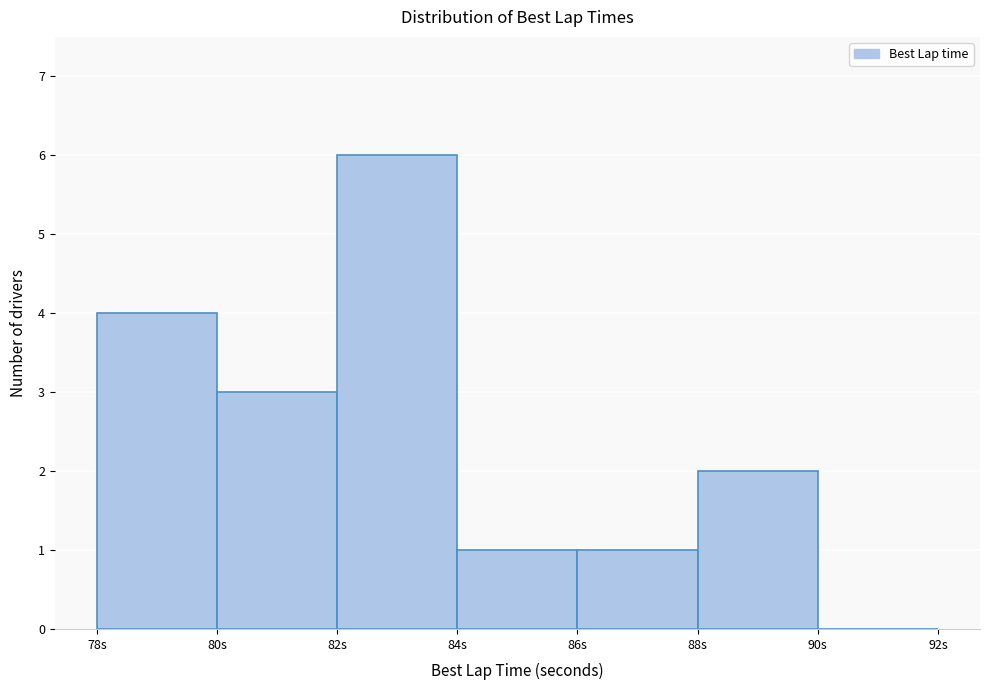

Reading left to right, list every bar in this chart as the range it spans on the x-axis followed by its height. The values are not printed on the chart, so give them approximately, as read against the axis.

78 to 80: 4
80 to 82: 3
82 to 84: 6
84 to 86: 1
86 to 88: 1
88 to 90: 2
90 to 92: 0